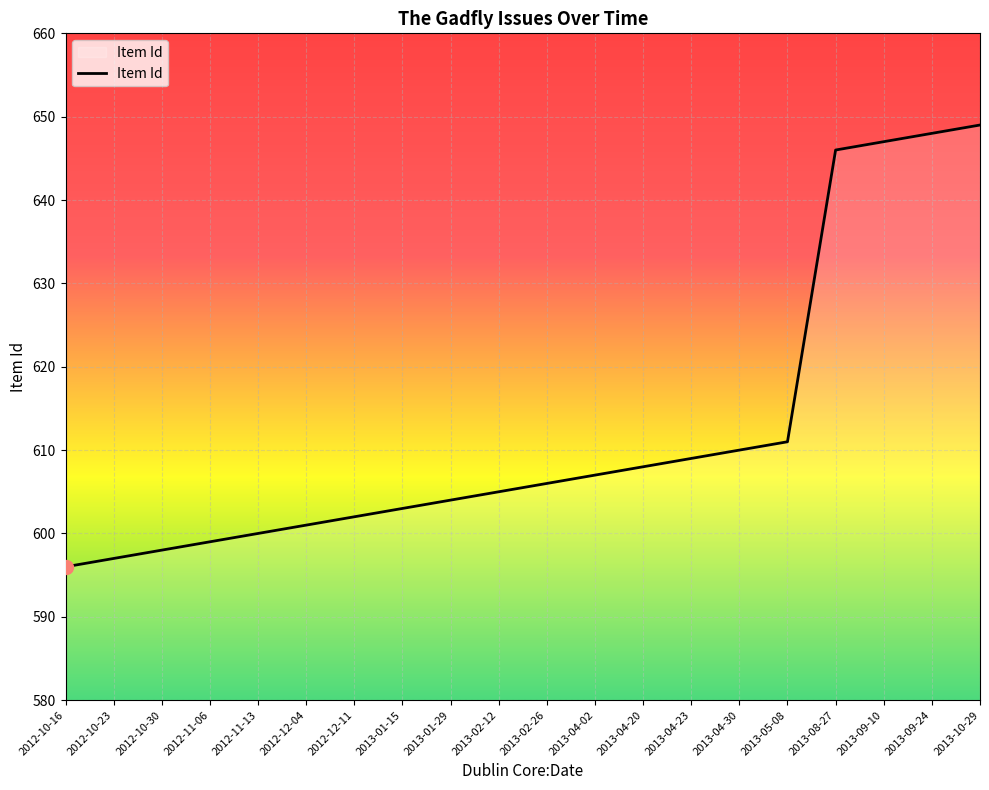

Between 2012-10-30 and 2013-02-26, which is larger?

2013-02-26